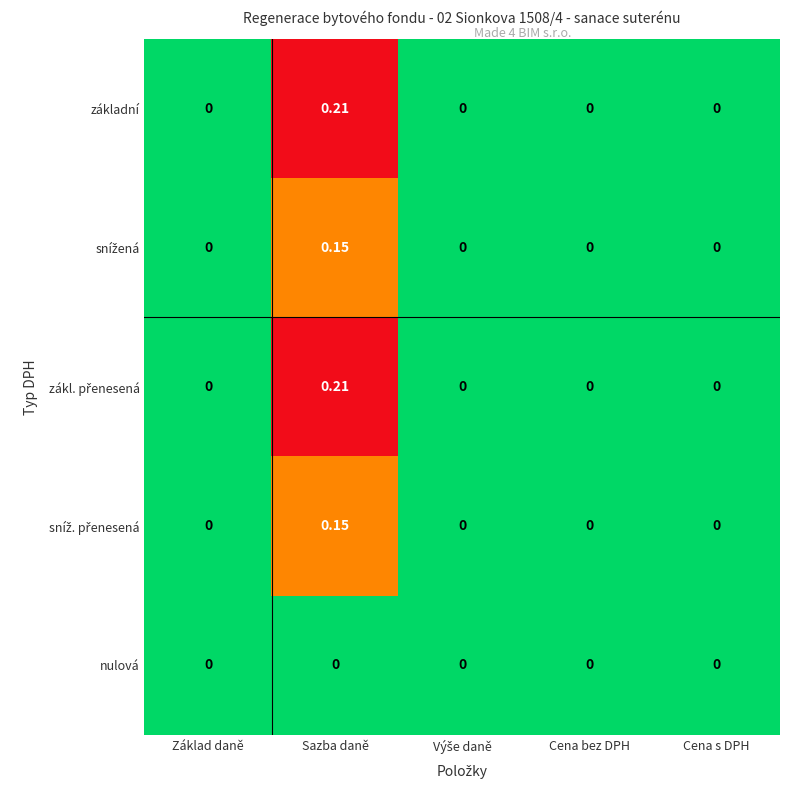

Which category has the highest value in the základní series?

Sazba daně